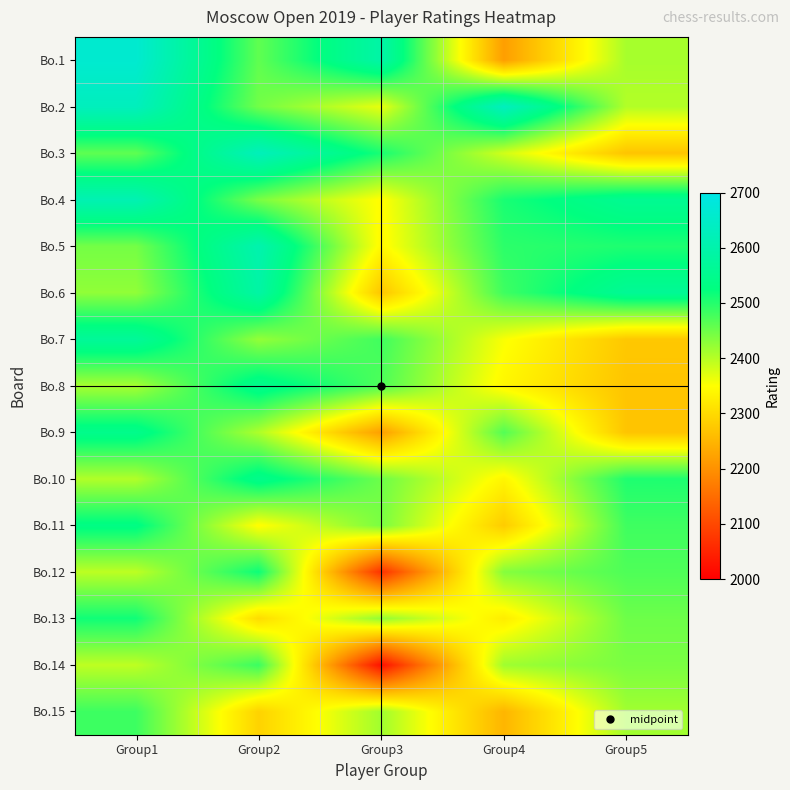

At Group4, list the series in order from smallest to largest.

Bo.1, Bo.15, Bo.11, Bo.13, Bo.10, Bo.8, Bo.7, Bo.3, Bo.14, Bo.12, Bo.9, Bo.6, Bo.5, Bo.4, Bo.2